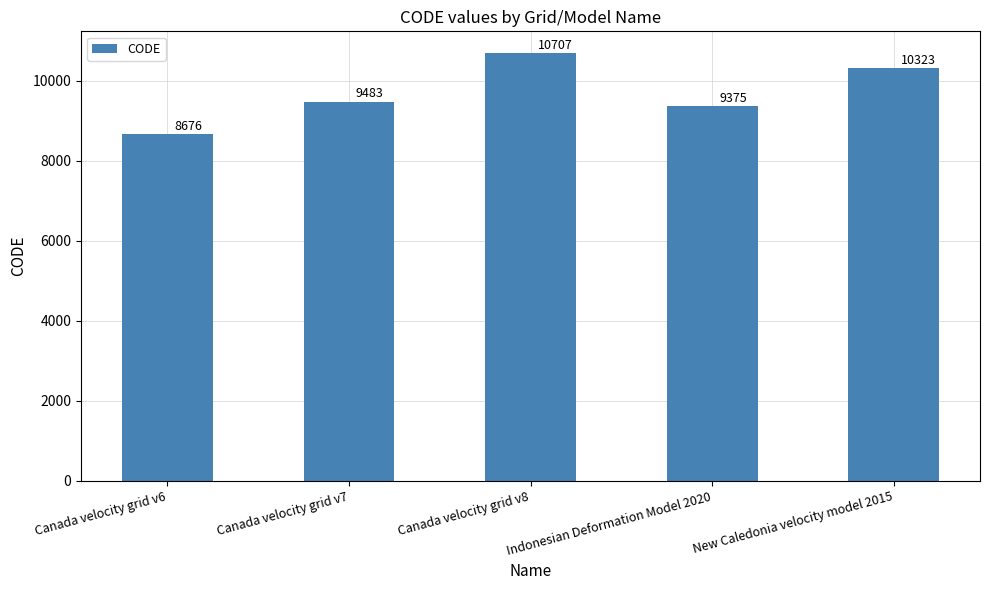

What is the difference between the maximum and minimum values?

2031